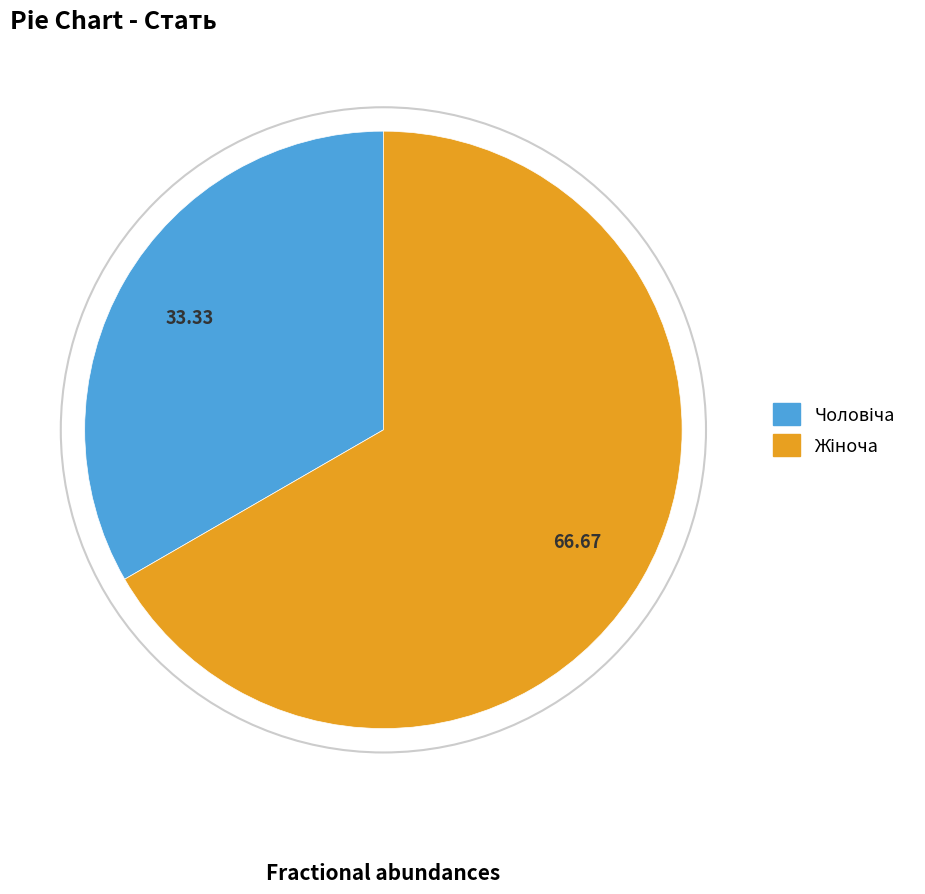

Does any single category account for the majority?

Yes